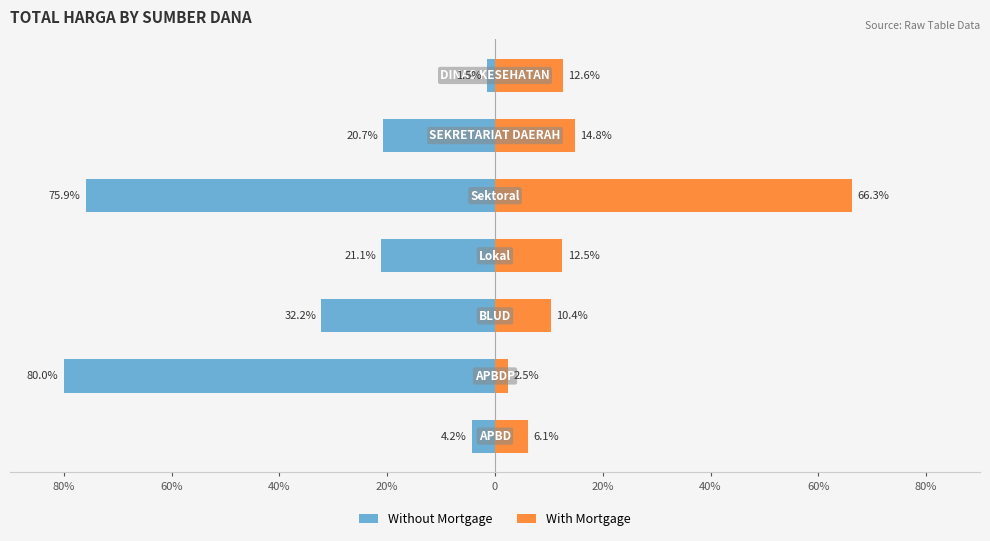

Which series has the largest range (max minus min)?

Without Mortgage